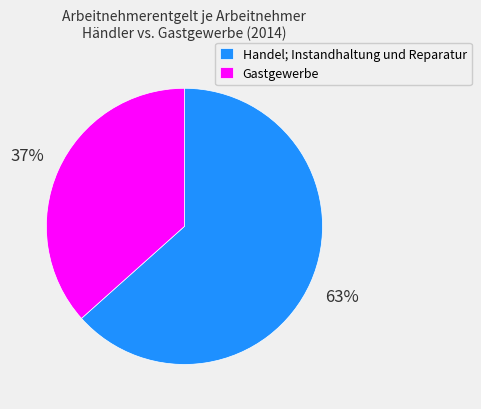

To the nearest percent, what is the average slice percentage?

50%